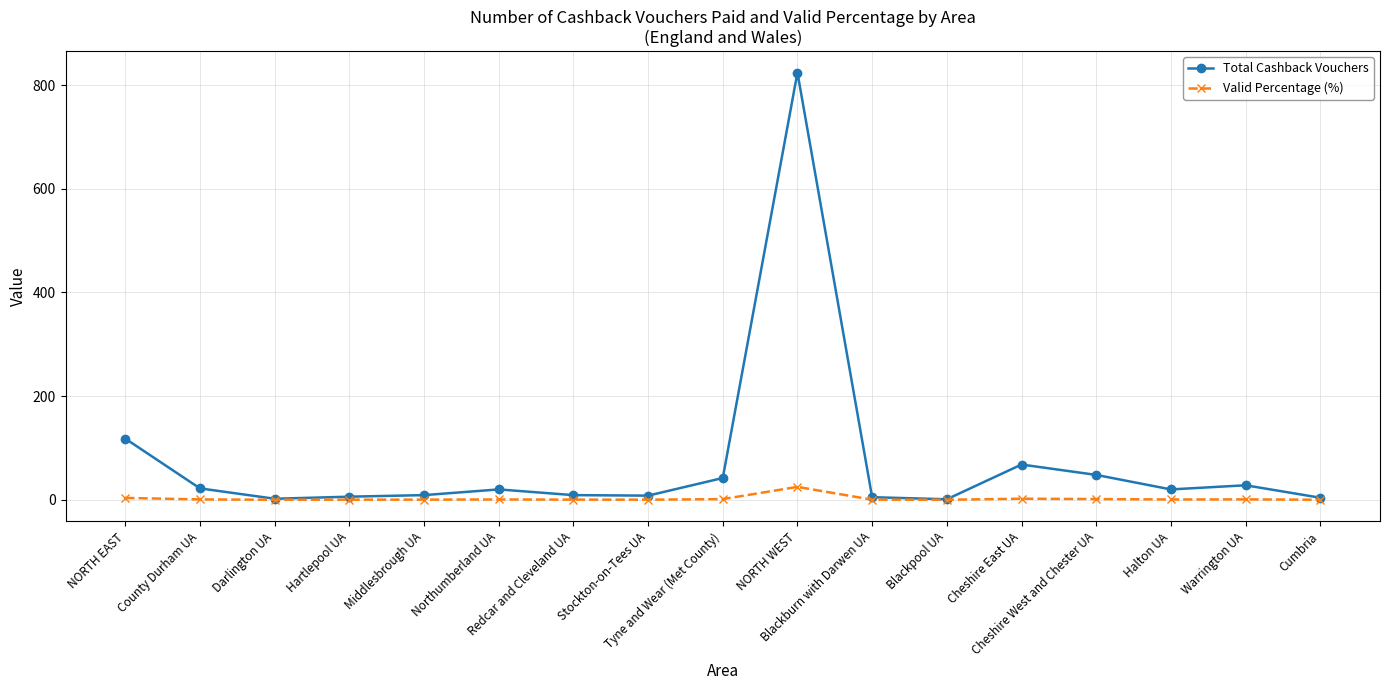

Is the value of Valid Percentage (%) at Blackburn with Darwen UA greater than the value of Total Cashback Vouchers at Cheshire West and Chester UA?

No